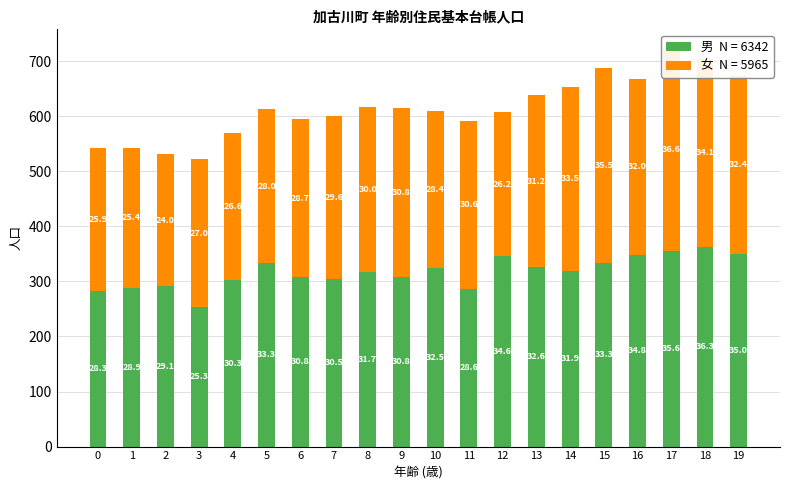

What is the difference between the highest and lowest values at 7?

9